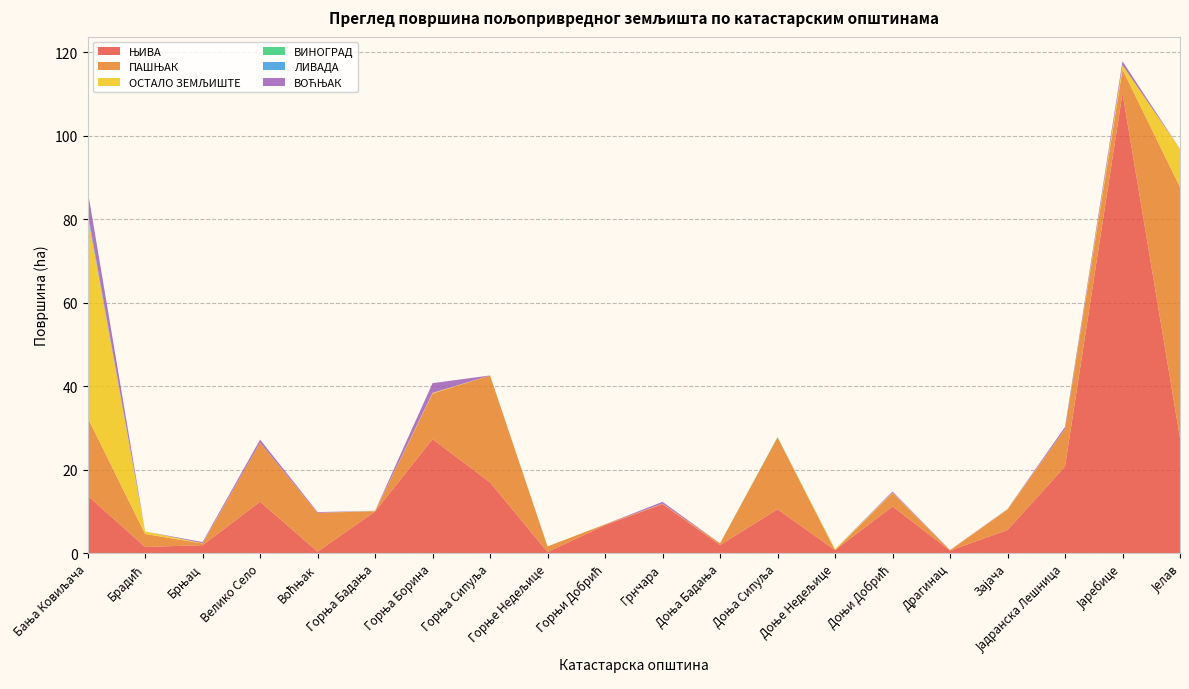

Reading right to left, what are all the values shown in this chart?

ЊИВА: Јелав=27.6	Јаребице=110.3	Јадранска Лешница=20.7	Зајача=5.5	Драгинац=0.6	Доњи Добрић=11.2	Доње Недељице=0.7	Доња Сипуља=10.5	Доња Бадања=1.9	Грнчара=11.7	Горњи Добрић=6.7	Горње Недељице=0.2	Горња Сипуља=16.9	Горња Борина=27.3	Горња Бадања=10.0	Воћњак=0.3	Велико Село=12.3	Брњац=1.9	Брадић=1.5	Бања Ковиљача=13.8
ПАШЊАК: Јелав=60.2	Јаребице=5.6	Јадранска Лешница=9.0	Зајача=4.9	Драгинац=0.1	Доњи Добрић=3.2	Доње Недељице=0.0	Доња Сипуља=17.2	Доња Бадања=0.4	Грнчара=0.1	Горњи Добрић=0.2	Горње Недељице=1.3	Горња Сипуља=25.6	Горња Борина=10.9	Горња Бадања=0.1	Воћњак=9.3	Велико Село=14.2	Брњац=0.4	Брадић=3.1	Бања Ковиљача=18.7
ОСТАЛО ЗЕМЉИШТЕ: Јелав=9.1	Јаребице=1.0	Јадранска Лешница=0.0	Зајача=0.1	Драгинац=0.0	Доњи Добрић=0.1	Доње Недељице=0.2	Доња Сипуља=0.0	Доња Бадања=0.0	Грнчара=0.0	Горњи Добрић=0.0	Горње Недељице=0.0	Горња Сипуља=0.0	Горња Борина=0.2	Горња Бадања=0.1	Воћњак=0.0	Велико Село=0.0	Брњац=0.1	Брадић=0.6	Бања Ковиљача=48.6
ВИНОГРАД: Јелав=0.0	Јаребице=0.0	Јадранска Лешница=0.0	Зајача=0.0	Драгинац=0.0	Доњи Добрић=0.0	Доње Недељице=0.0	Доња Сипуља=0.1	Доња Бадања=0.0	Грнчара=0.0	Горњи Добрић=0.0	Горње Недељице=0.0	Горња Сипуља=0.0	Горња Борина=0.0	Горња Бадања=0.0	Воћњак=0.0	Велико Село=0.0	Брњац=0.0	Брадић=0.0	Бања Ковиљача=0.0
ЛИВАДА: Јелав=0.0	Јаребице=0.0	Јадранска Лешница=0.0	Зајача=0.0	Драгинац=0.0	Доњи Добрић=0.0	Доње Недељице=0.0	Доња Сипуља=0.0	Доња Бадања=0.0	Грнчара=0.0	Горњи Добрић=0.0	Горње Недељице=0.0	Горња Сипуља=0.0	Горња Борина=0.0	Горња Бадања=0.0	Воћњак=0.0	Велико Село=0.0	Брњац=0.0	Брадић=0.0	Бања Ковиљача=0.7
ВОЋЊАК: Јелав=0.0	Јаребице=0.9	Јадранска Лешница=0.5	Зајача=0.1	Драгинац=0.0	Доњи Добрић=0.3	Доње Недељице=0.0	Доња Сипуља=0.0	Доња Бадања=0.0	Грнчара=0.4	Горњи Добрић=0.0	Горње Недељице=0.0	Горња Сипуља=0.0	Горња Борина=2.3	Горња Бадања=0.0	Воћњак=0.2	Велико Село=0.7	Брњац=0.3	Брадић=0.0	Бања Ковиљача=5.3